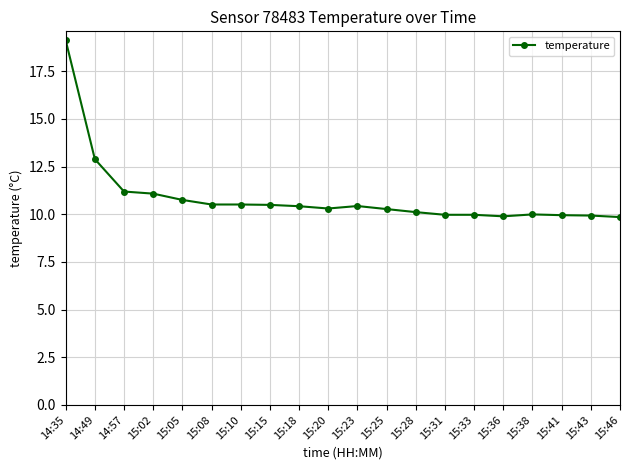

Approximately how many times larger is the value at 15:28 compared to 15:15?

1.0